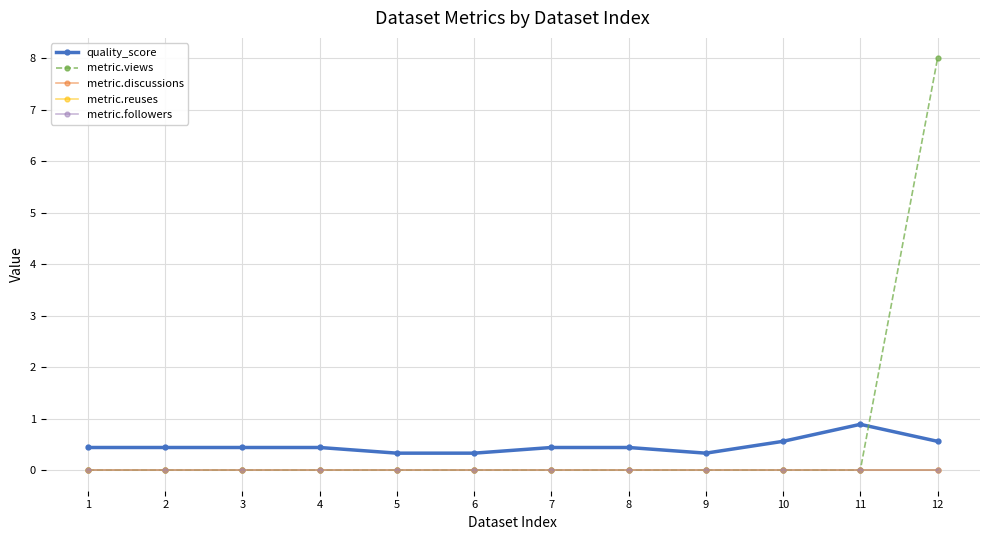

How many times do metric.views and quality_score cross each other?

1